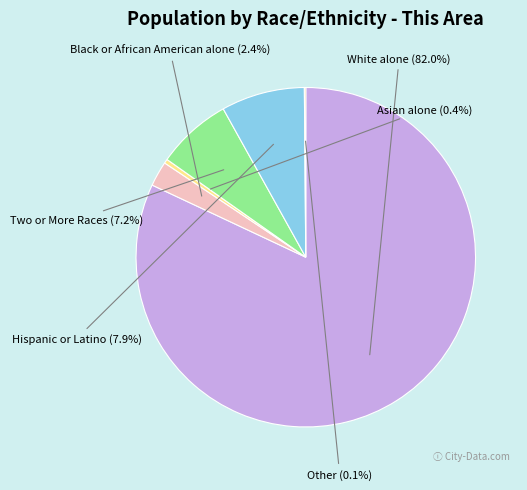

To the nearest percent, what portion does White alone represent?

82%